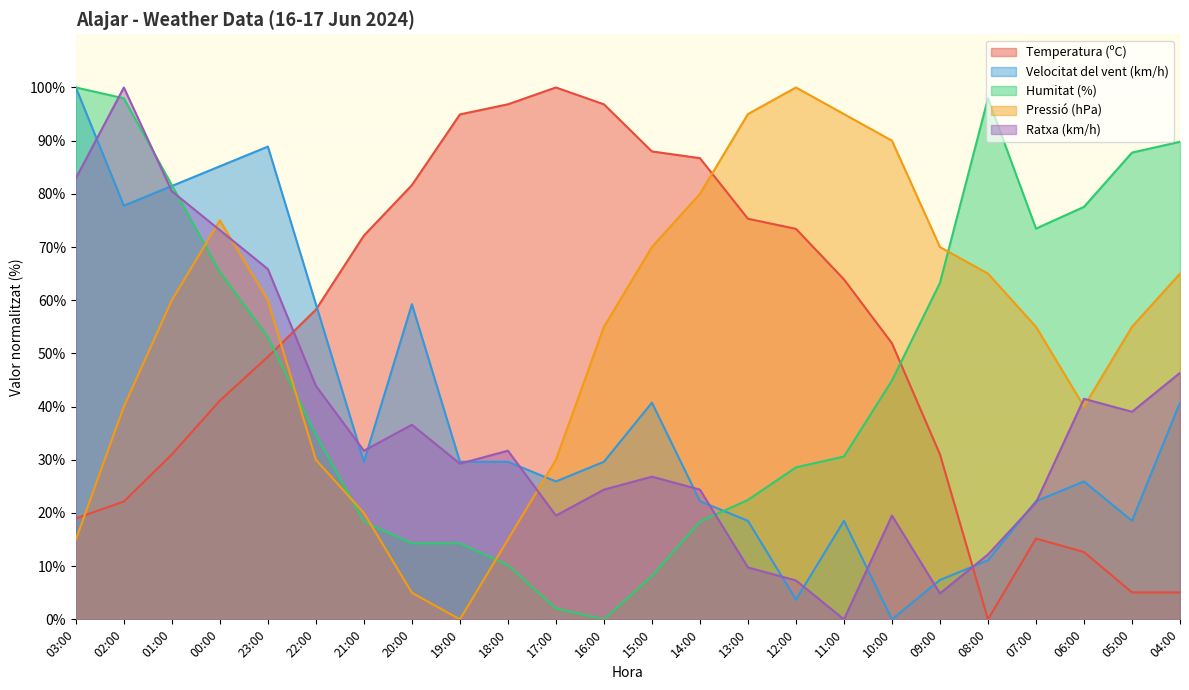

At which category does Humitat (%) reach its first local valley?

16:00